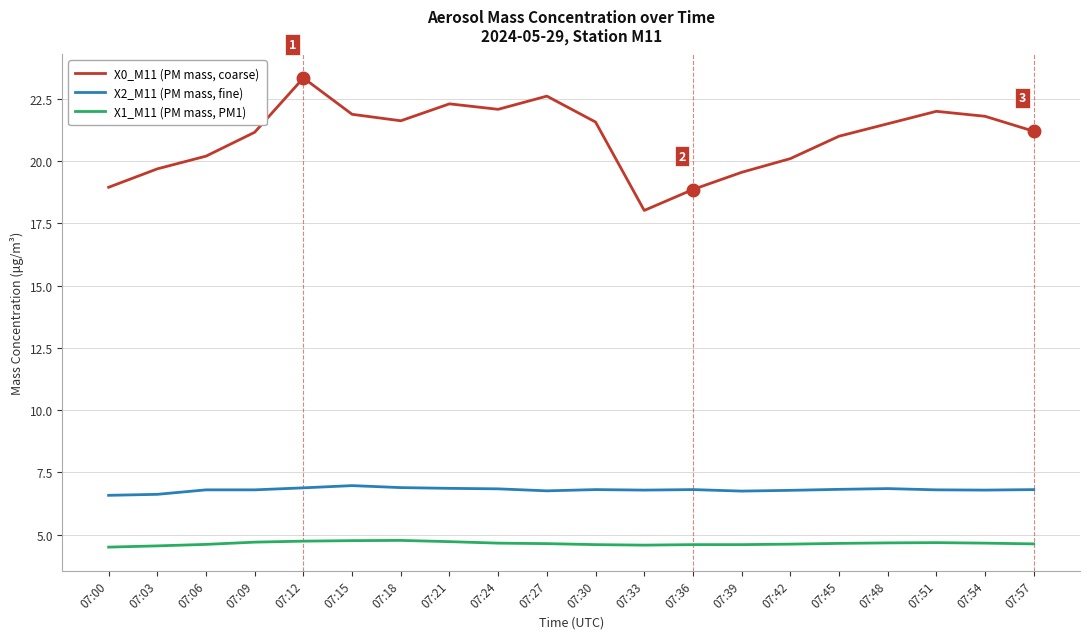

Which series has the largest range (max minus min)?

X0_M11 (PM mass, coarse)